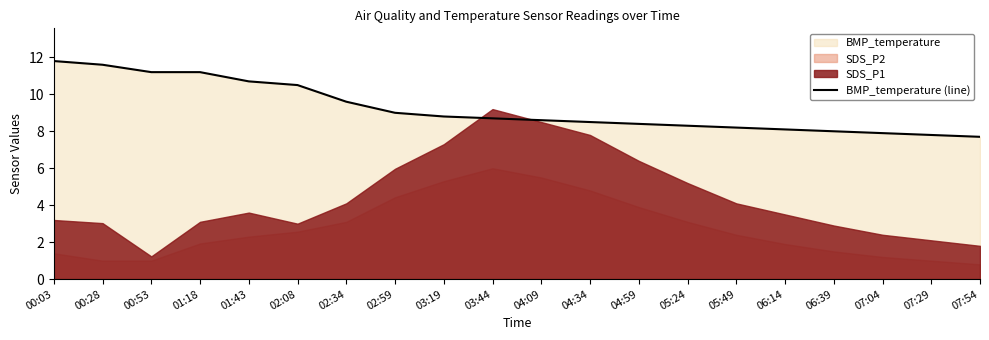

True or false: the data has more than 1 interior local peaks.

False